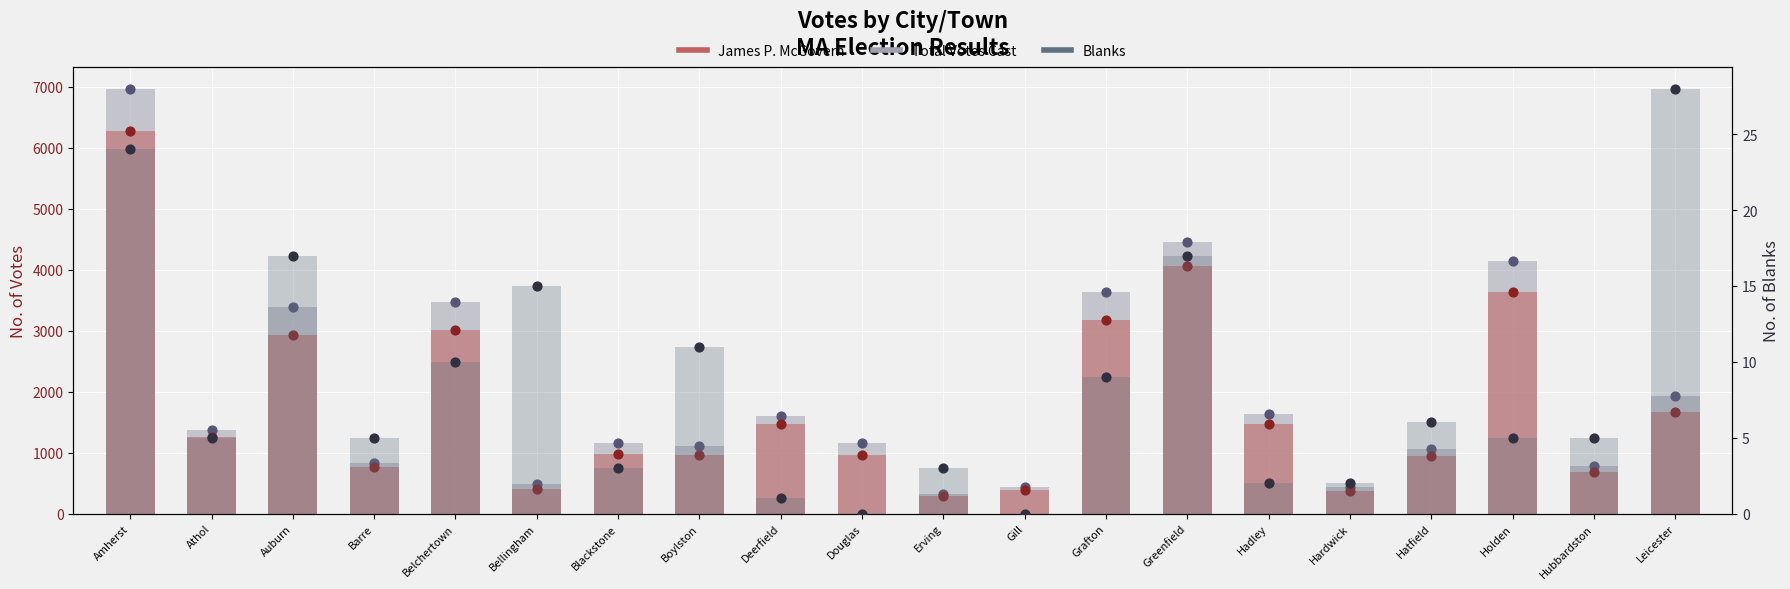

Is the value of Blanks at Gill greater than the value of James P. McGovern at Amherst?

No